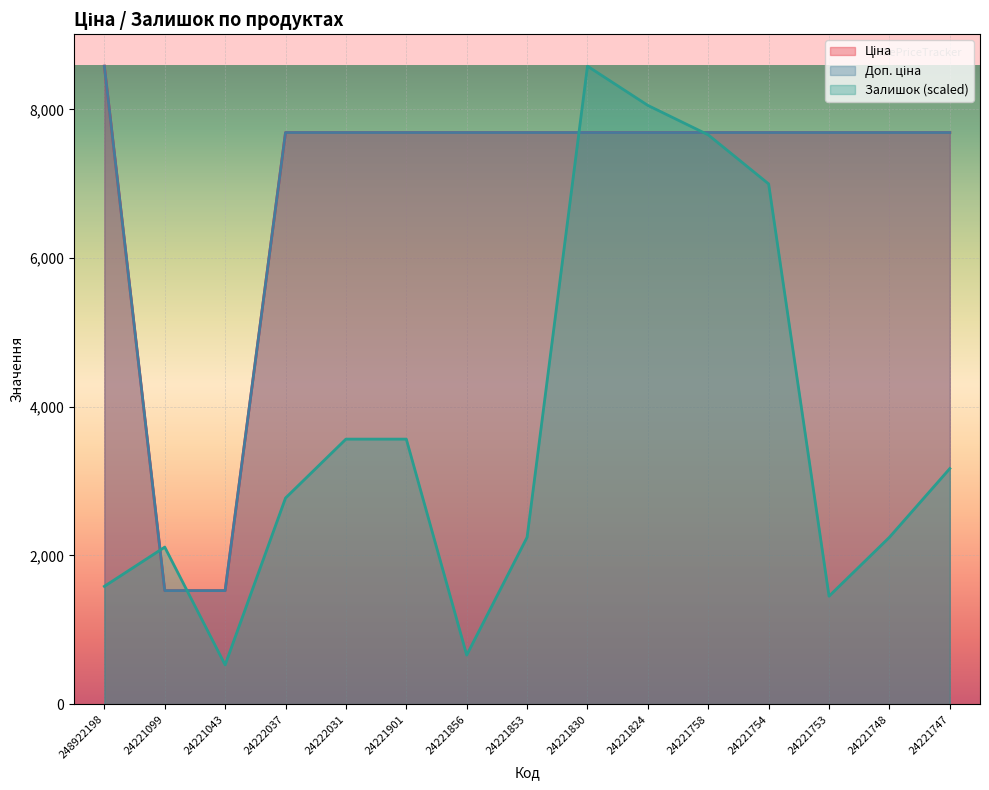

How many lines are shown in the chart?

3